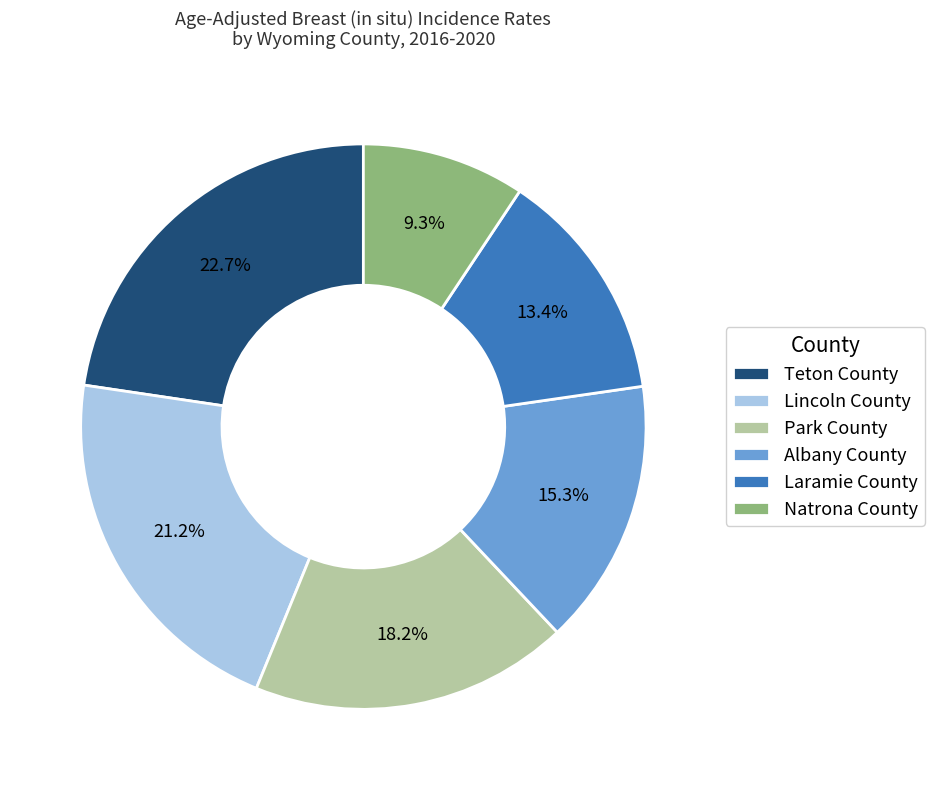

Which slice is the largest?

Teton County